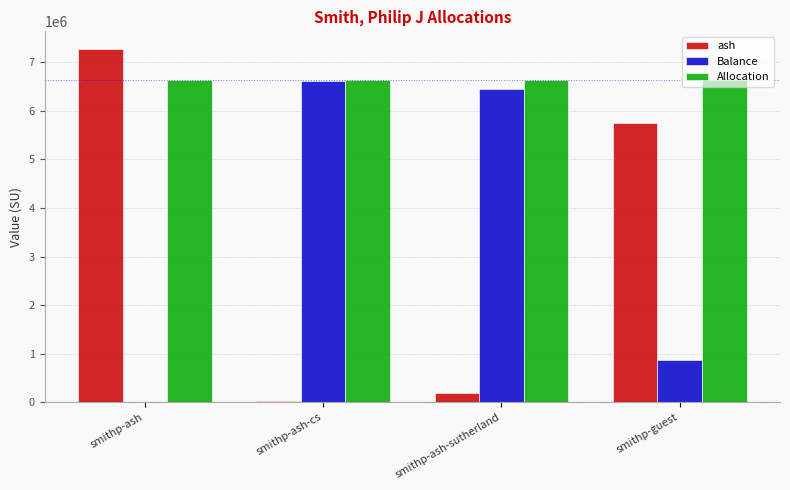

Which series has the largest total across all categories?

Allocation